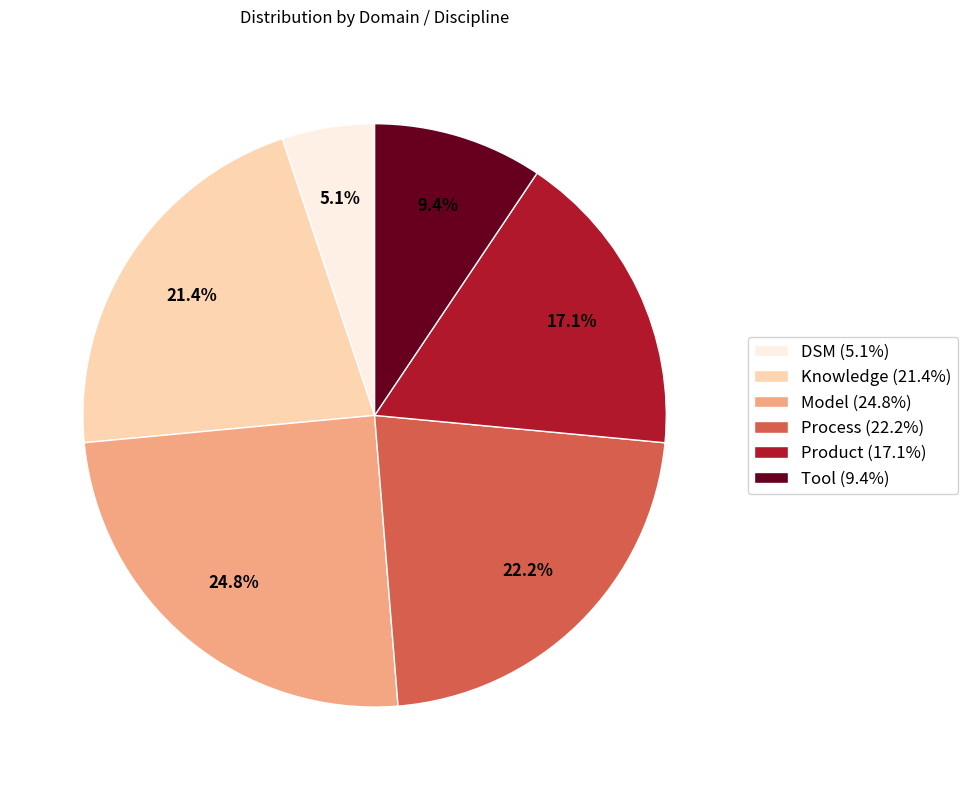

Is the sum of Tool and Knowledge greater than half?

No